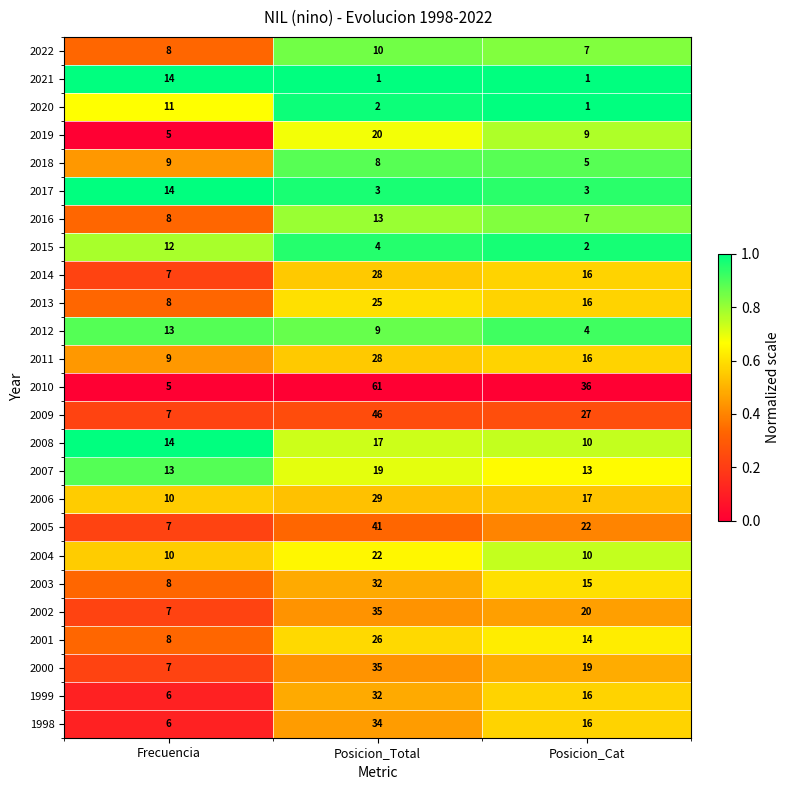

Read the 2006 value at Posicion_Cat, to the nearest 10.

20